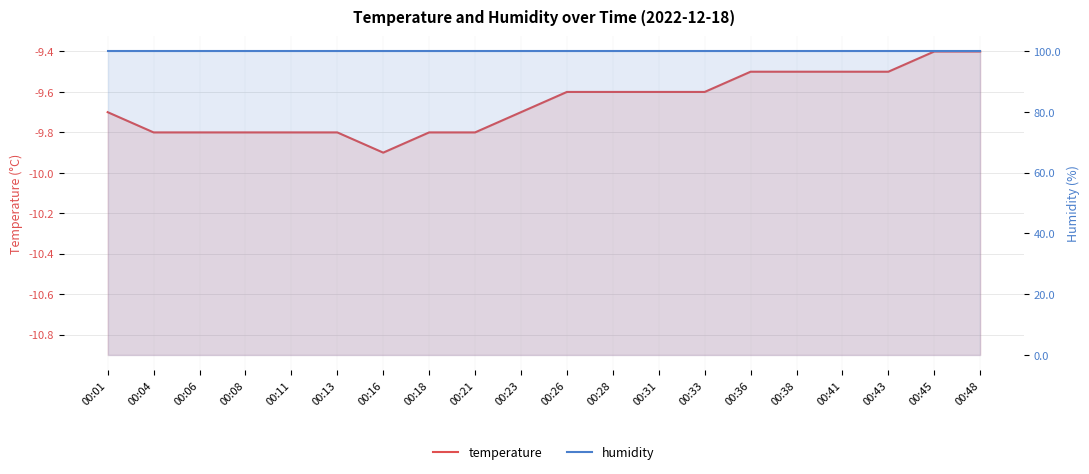

List the labels in order of temperature value, smallest first.

00:16, 00:04, 00:06, 00:08, 00:11, 00:13, 00:18, 00:21, 00:01, 00:23, 00:26, 00:28, 00:31, 00:33, 00:36, 00:38, 00:41, 00:43, 00:45, 00:48